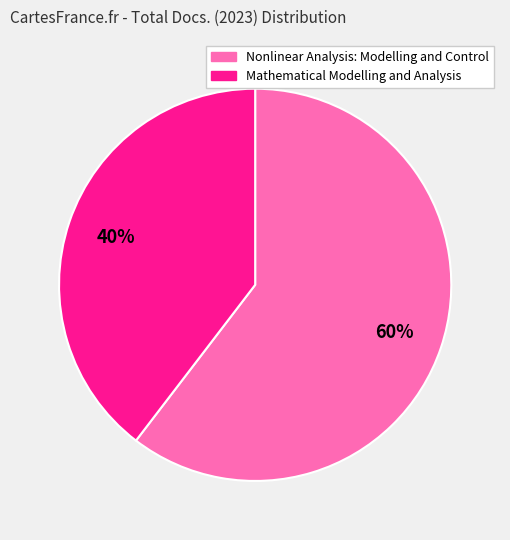

What is the largest slice in the pie chart?

Nonlinear Analysis: Modelling and Control